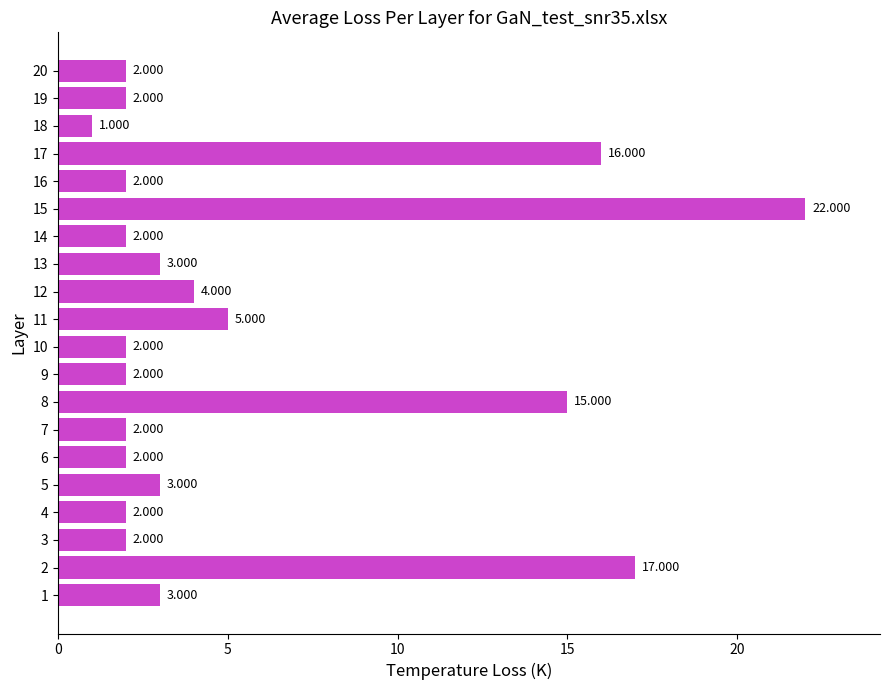

Which label corresponds to the smallest value in the chart?

18